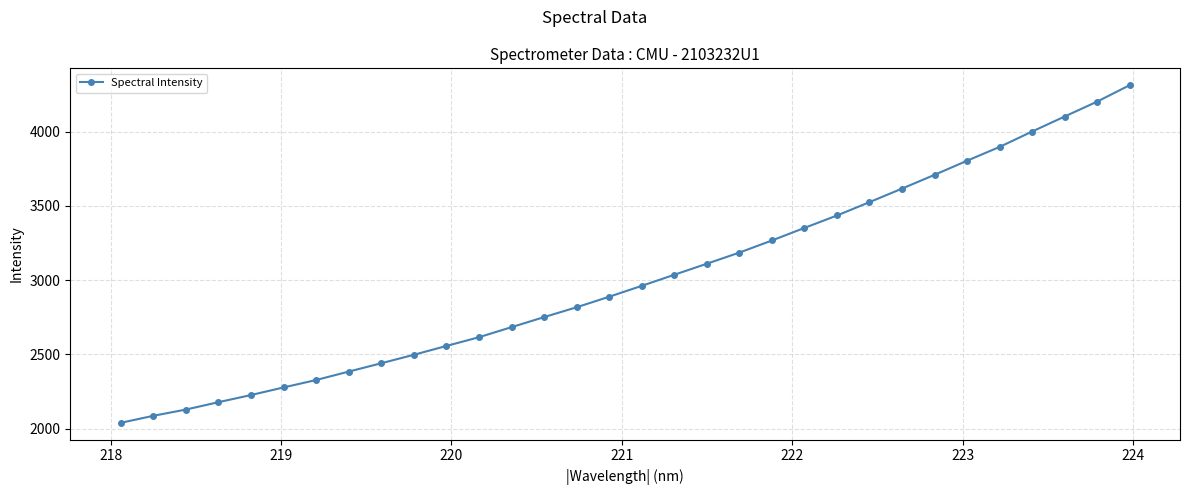

What is the value of the 4th point from the left?

2178.0